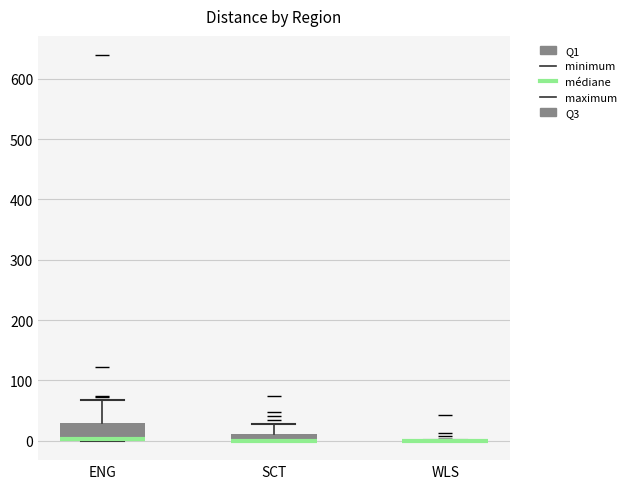

Where is the lower edge of the box for SCT on the y-axis? The values are not printed on the chart, so give them approximately, as read against the axis.

0